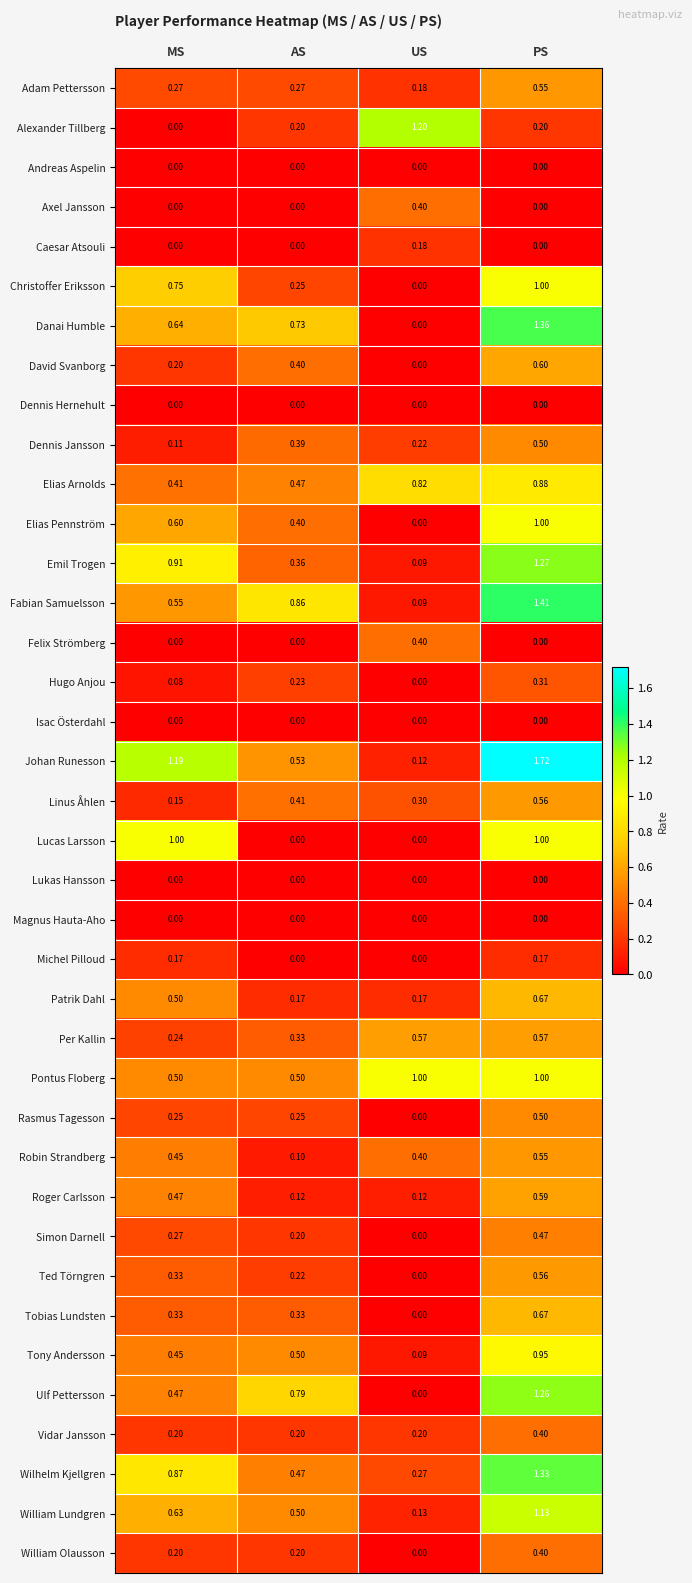

At which label is Danai Humble closest to 0?

US